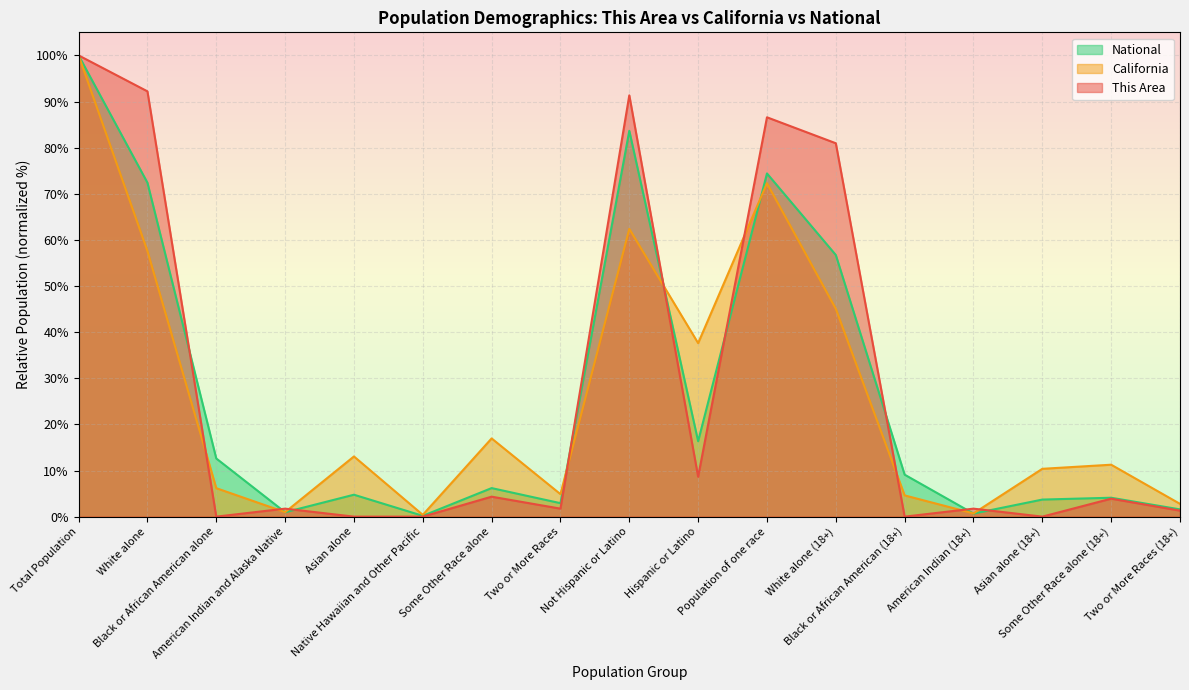

Between Not Hispanic or Latino and Two or More Races, which is larger?

Not Hispanic or Latino